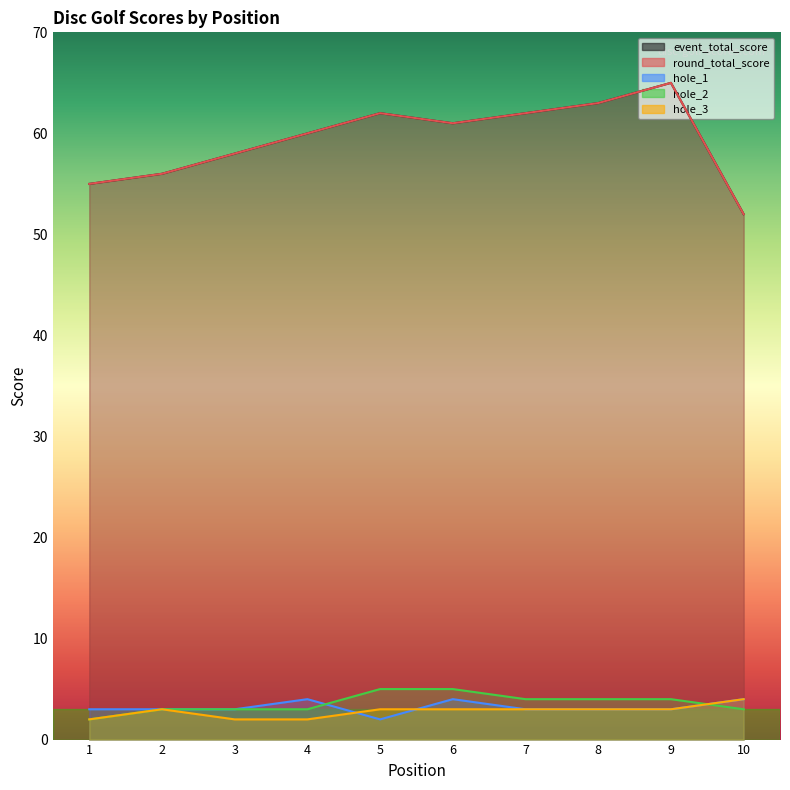

What is the difference between the hole_2 values at 9 and 6?

1